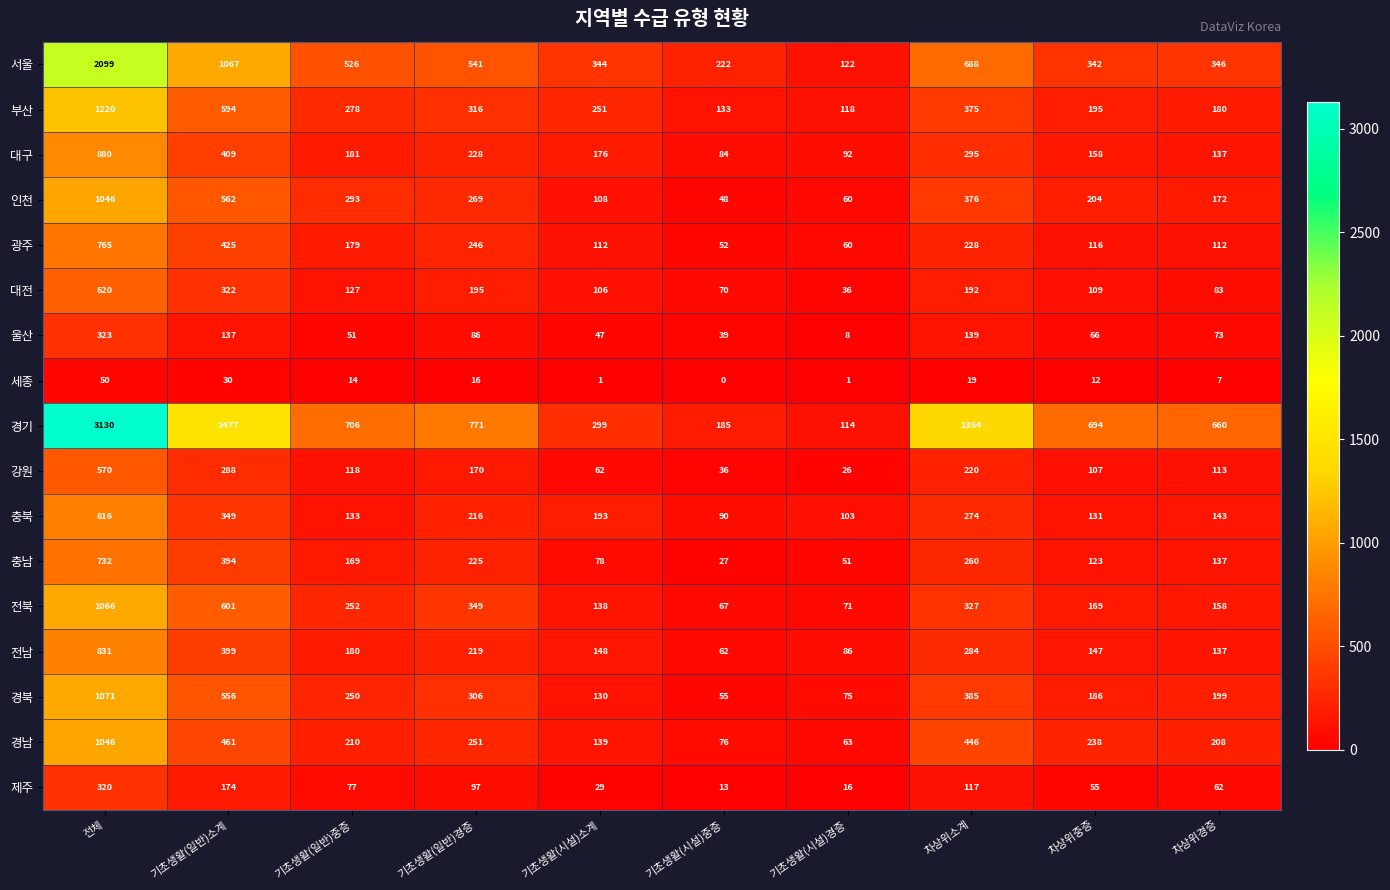

At which label is 인천 closest to 547?

기초생활(일반)소계